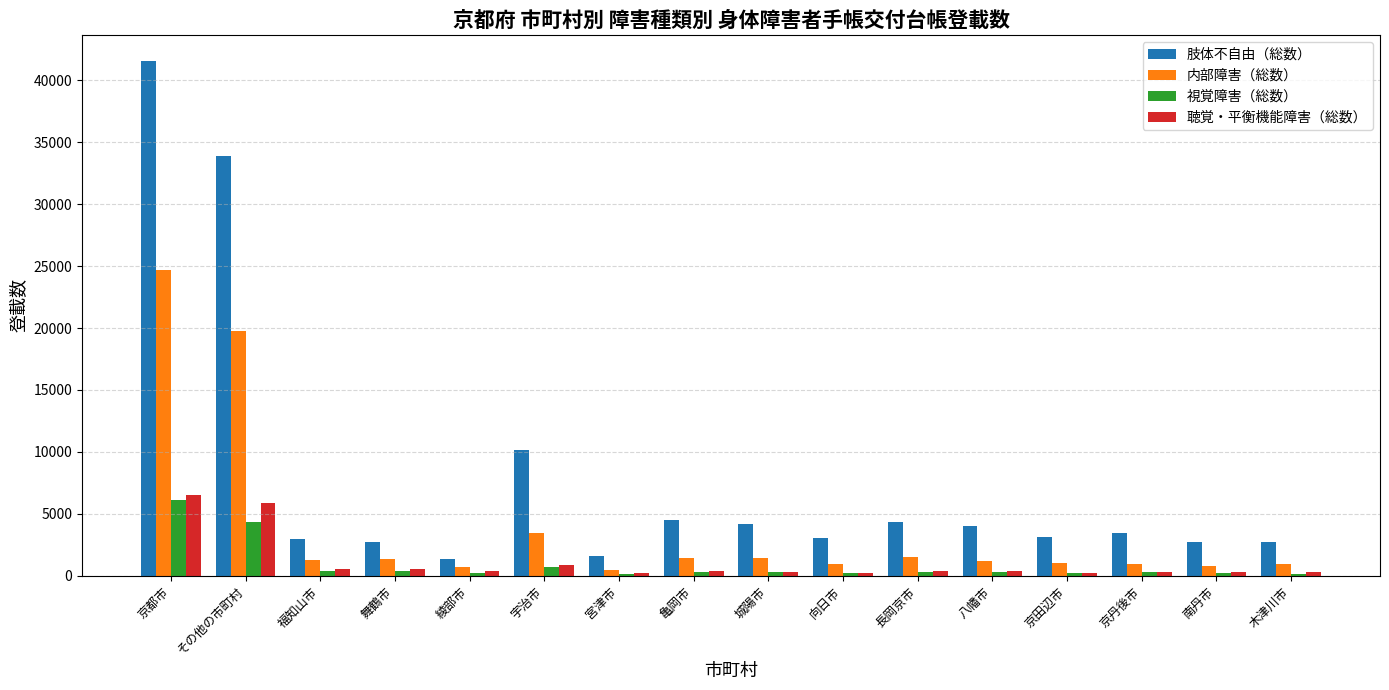

Which series has the largest total across all categories?

肢体不自由（総数）